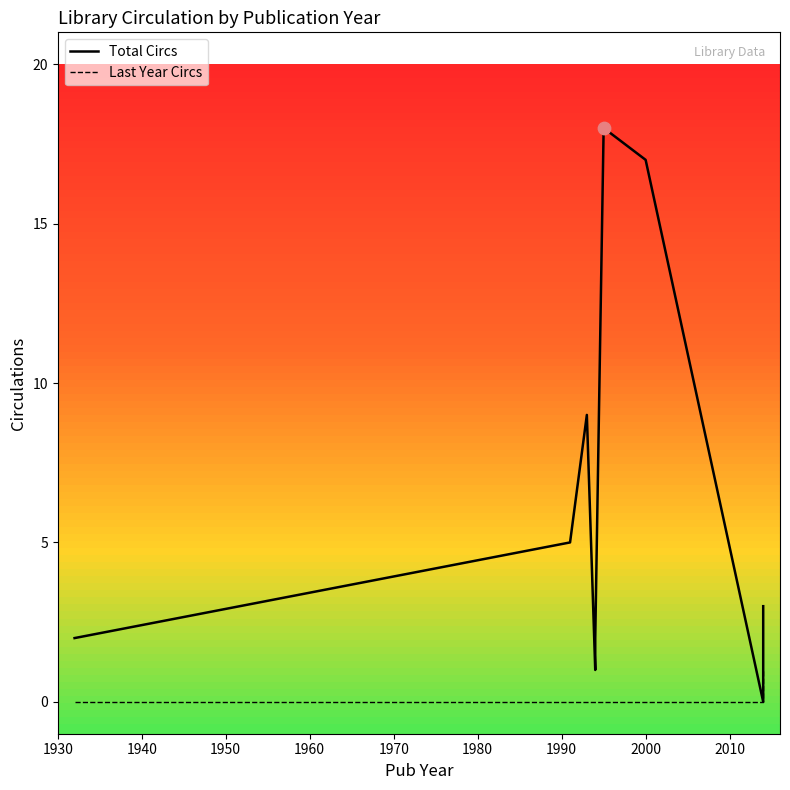

What are all the series names shown in the legend?

Total Circs, Last Year Circs